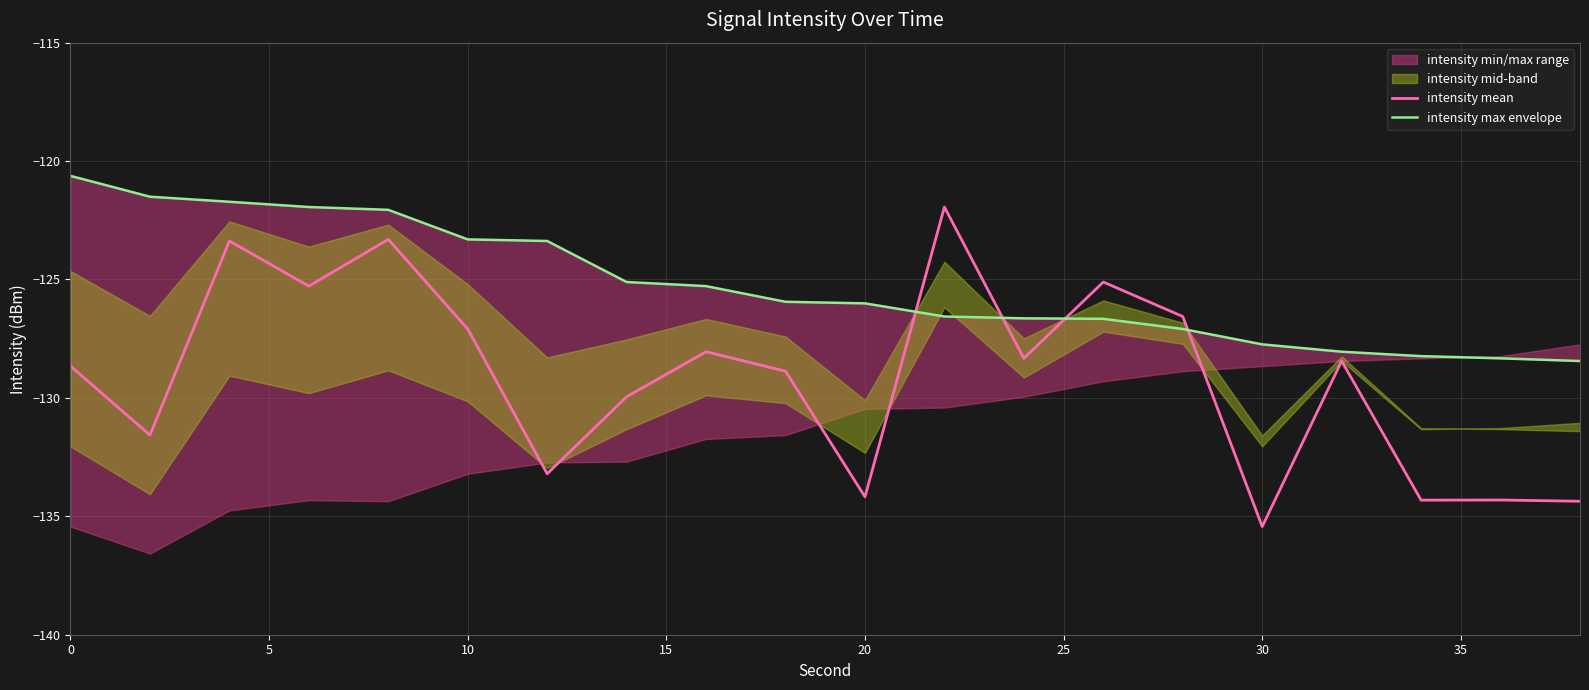

Which category has the lowest value in the intensity mean series?

30